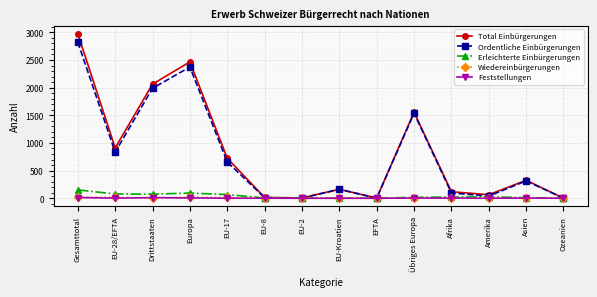

What is the sum of the Total Einbürgerungen values at EU-Kroatien and EU-17?

886